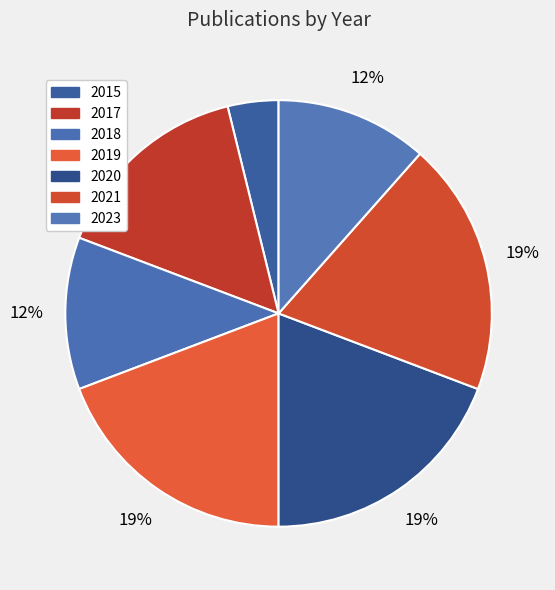

Is there any slice that represents more than half of the pie?

No